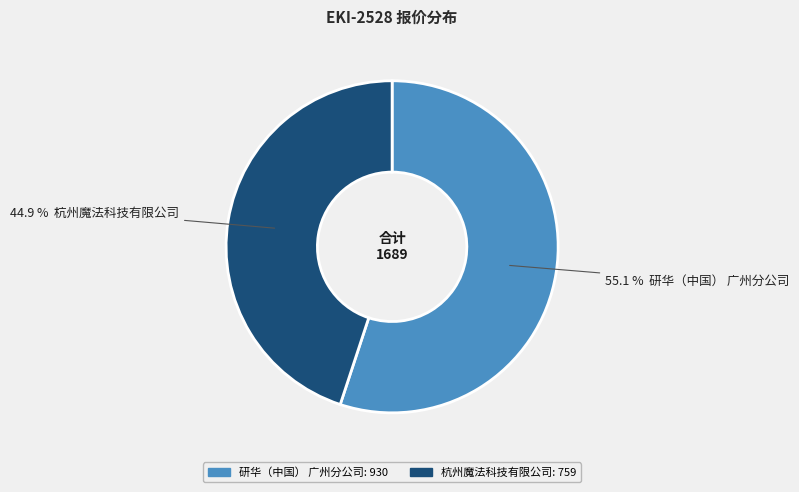

Which category accounts for the majority?

研华（中国） 广州分公司